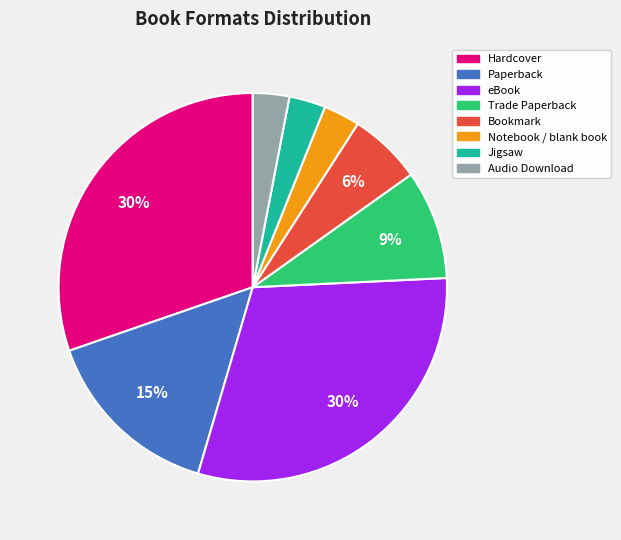

Is the sum of Bookmark and Jigsaw greater than half?

No